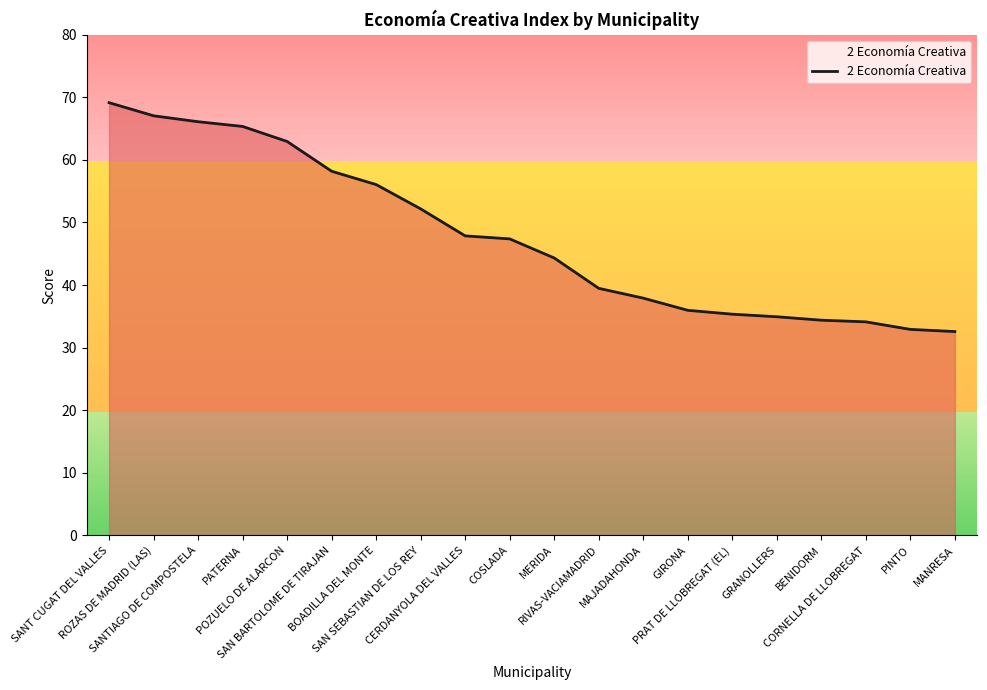

What is the maximum value shown in the chart?

69.1